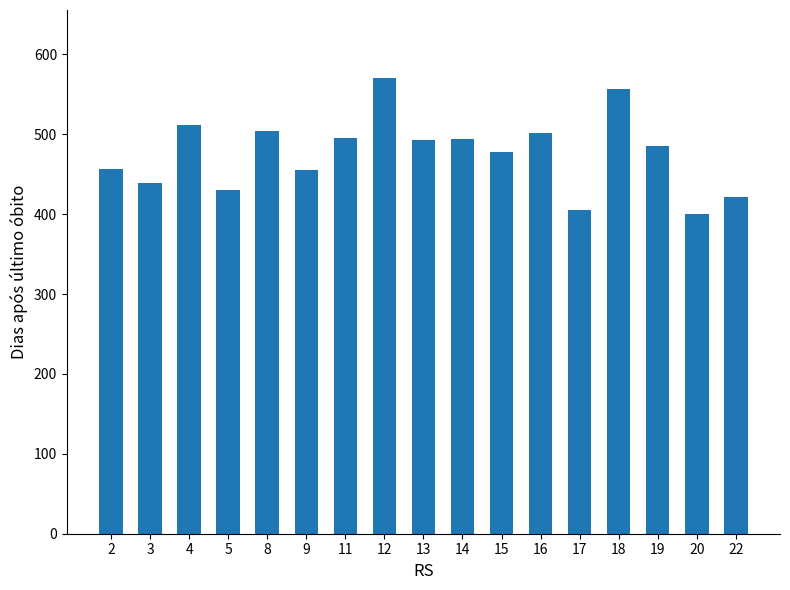

At which label is the value closest to 485?

19